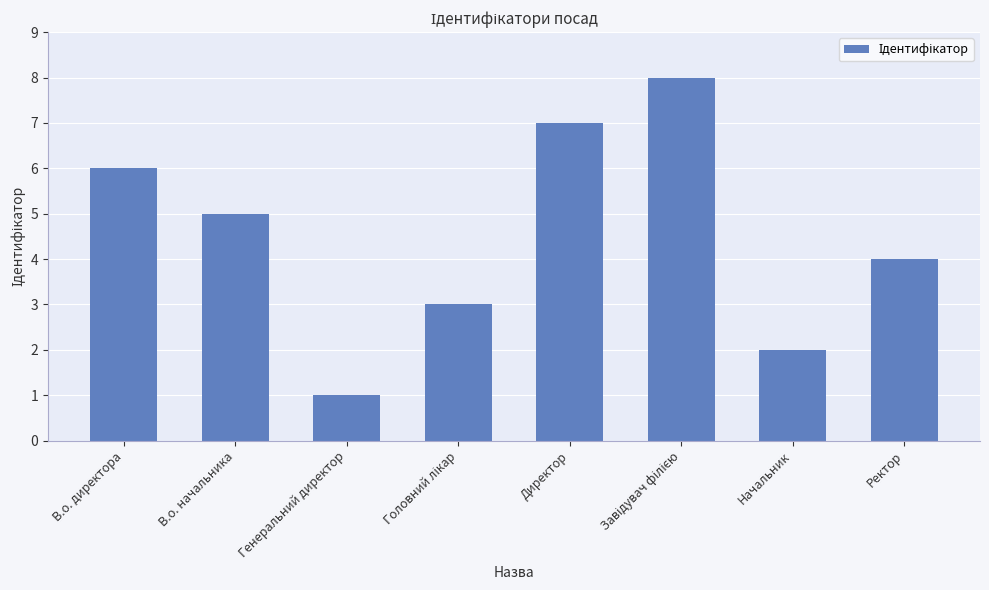

Reading left to right, extract all data points from this chart.

6	5	1	3	7	8	2	4